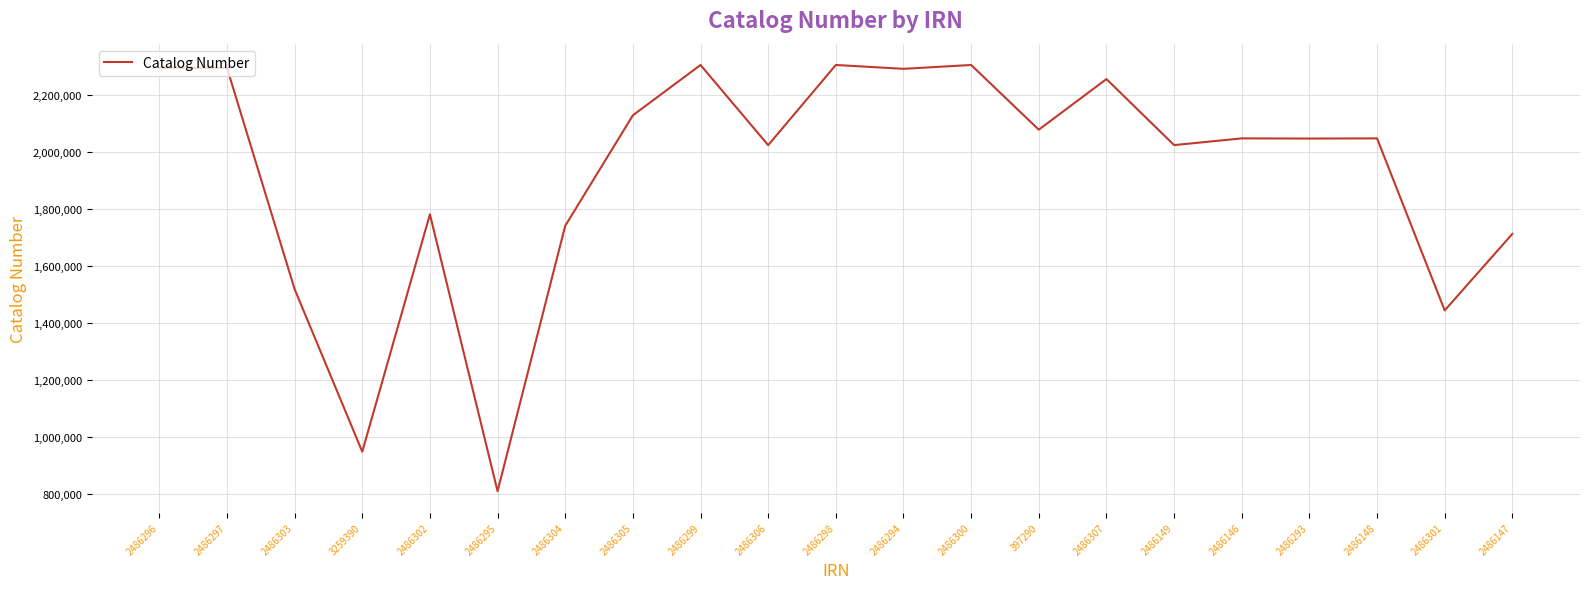

What is the minimum value shown in the chart?

811011